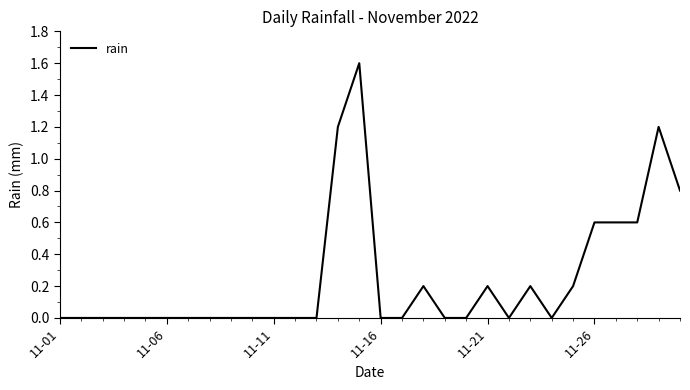

Reading left to right, what are all the values shown in this chart?

0.0	0.0	0.0	0.0	0.0	0.0	0.0	0.0	0.0	0.0	0.0	0.0	0.0	1.2	1.6	0.0	0.0	0.2	0.0	0.0	0.2	0.0	0.2	0.0	0.2	0.6	0.6	0.6	1.2	0.8